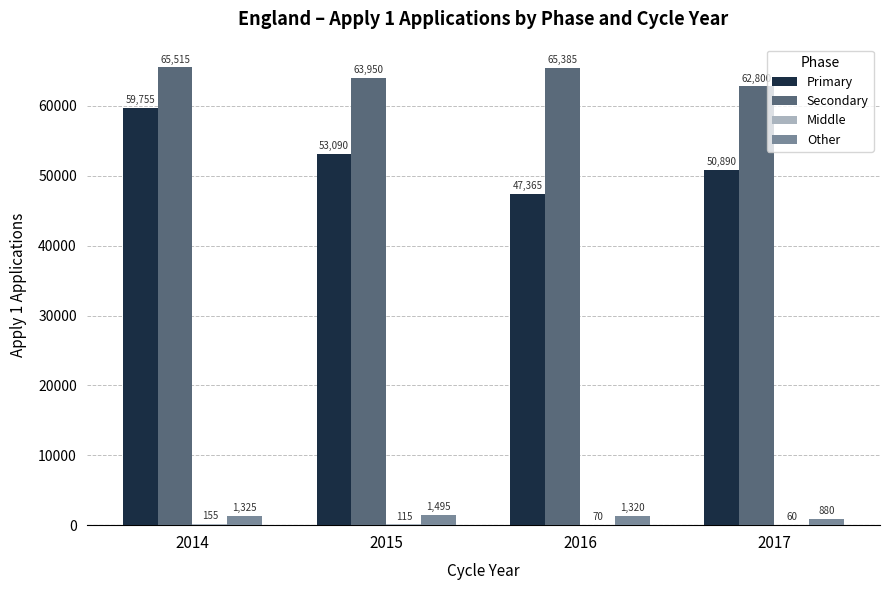

At which category does the chart reach its peak across all series?

2014